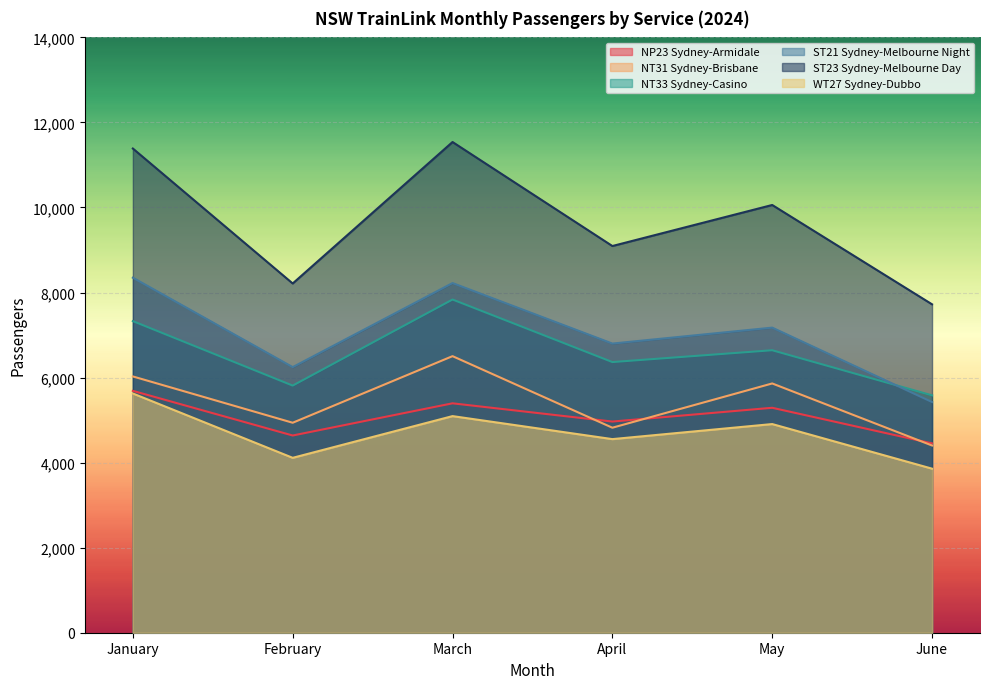

True or false: NP23 Sydney-Armidale and ST21 Sydney-Melbourne Night intersect in this chart.

False